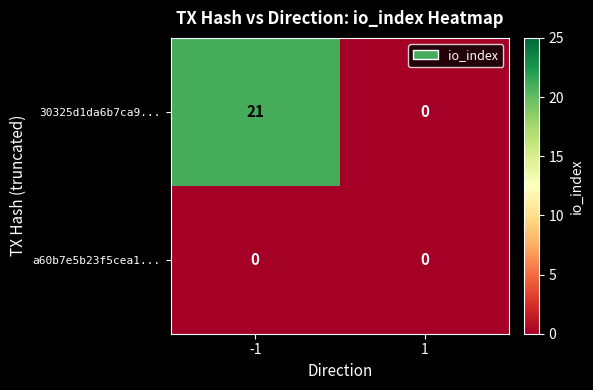

Which series has the widest spread of values?

30325d1da6b7ca9...